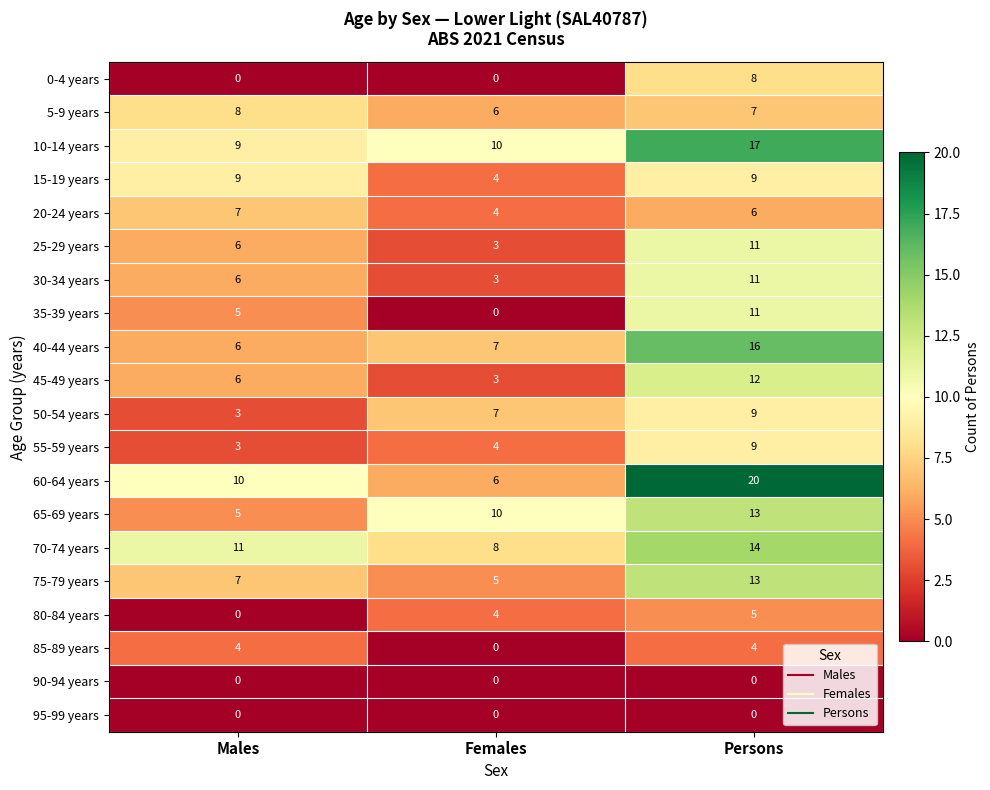

What is the total value across all series at Persons?

195